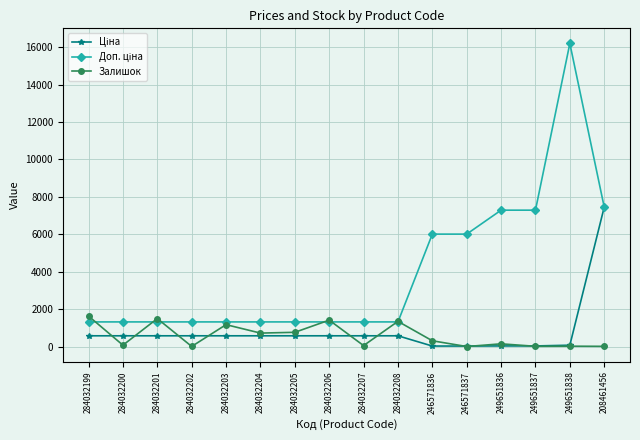

What is the maximum value for Залишок?

1628.0